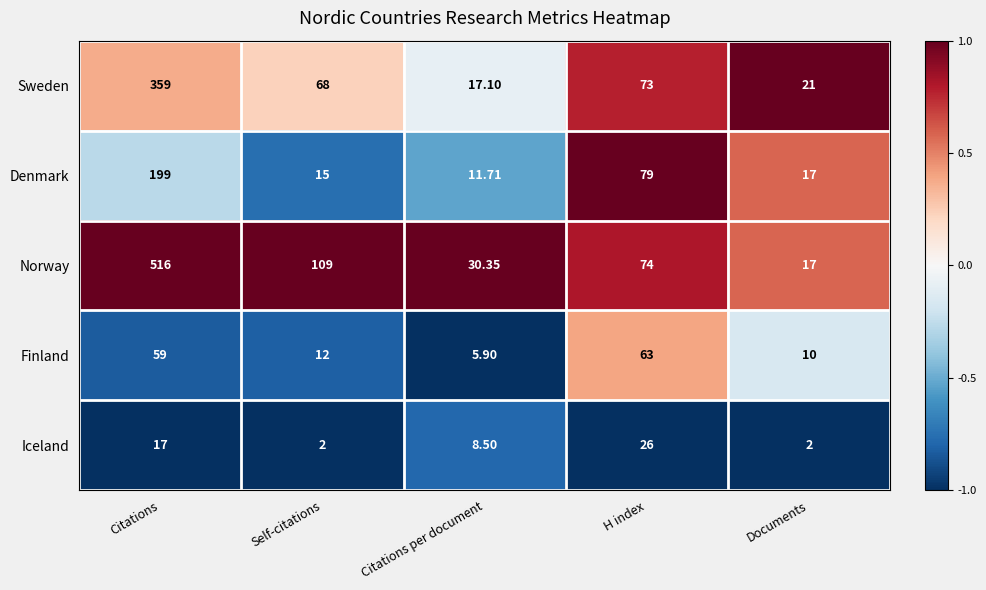

Which category has the highest value in the Norway series?

Citations